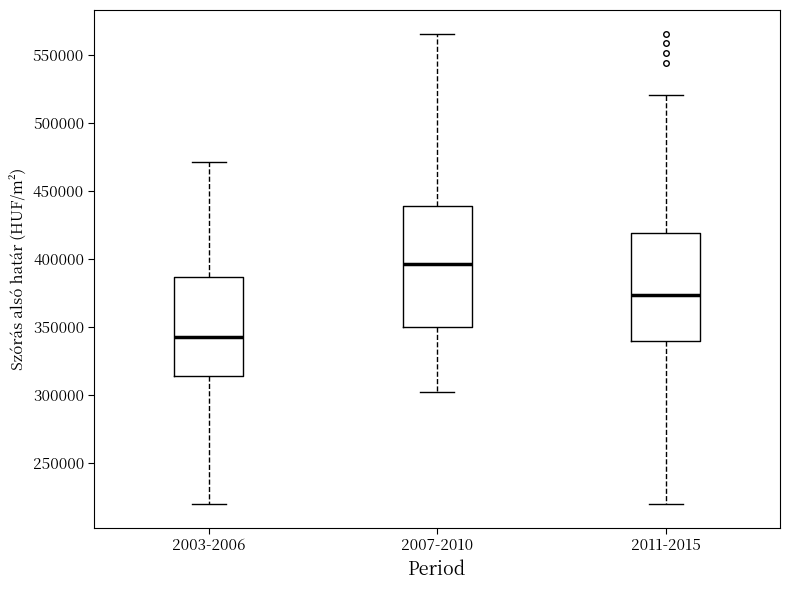

Reading left to right, transcribe this box plot: for each box, give where its median line is, the range the box spans, and where its two whiskers end, as read against the y-axis. The values are not printed on the chart, so give them approximately, as read against the axis.

2003-2006: median 345000, box 315000 to 385000, whiskers 220000 to 470000
2007-2010: median 395000, box 350000 to 440000, whiskers 300000 to 565000
2011-2015: median 375000, box 340000 to 420000, whiskers 220000 to 520000